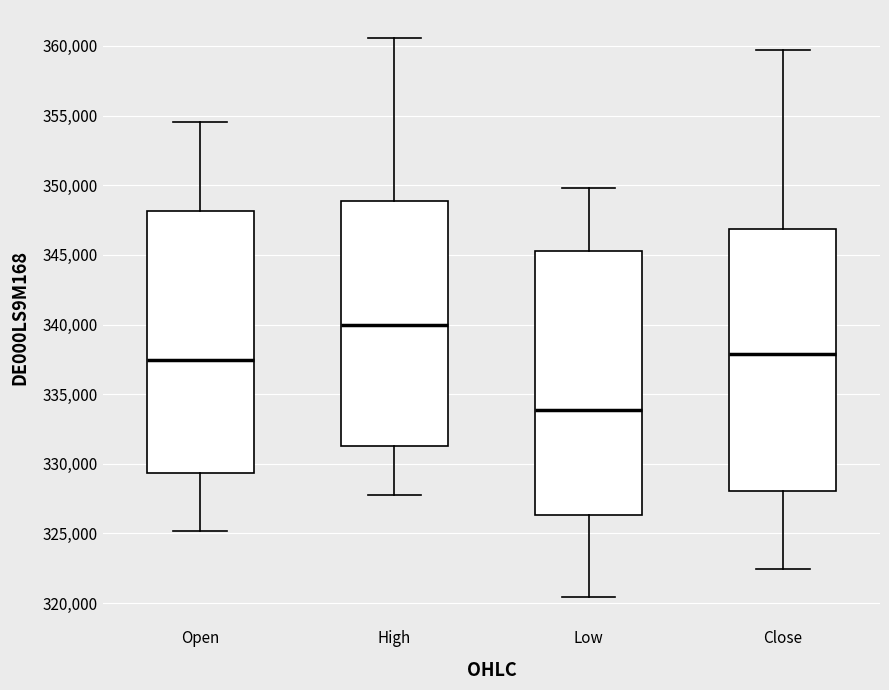

Where is the lower edge of the box for Low on the y-axis? The values are not printed on the chart, so give them approximately, as read against the axis.

326500